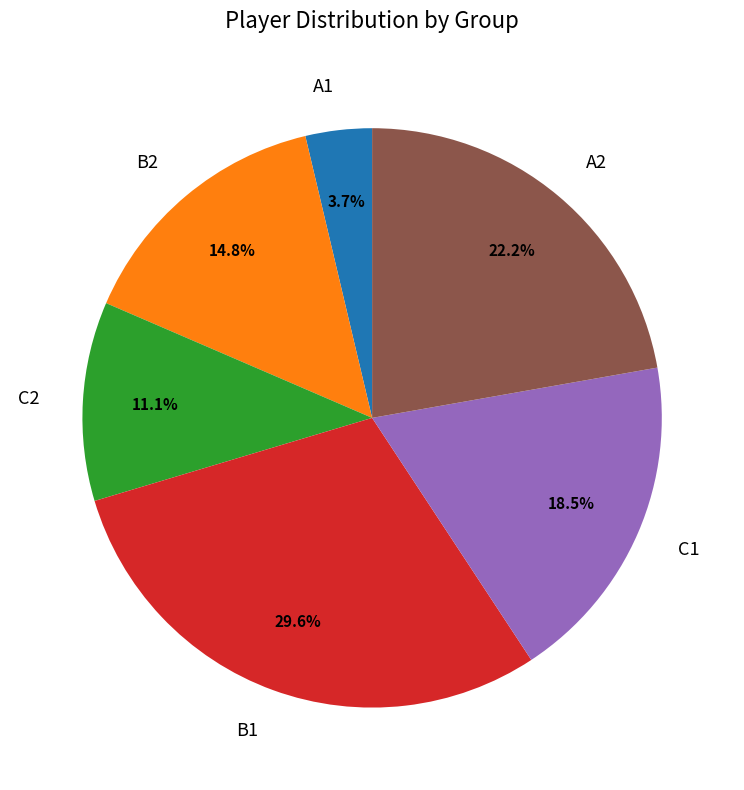

What percentage do C2 and B1 together represent?

40.7%